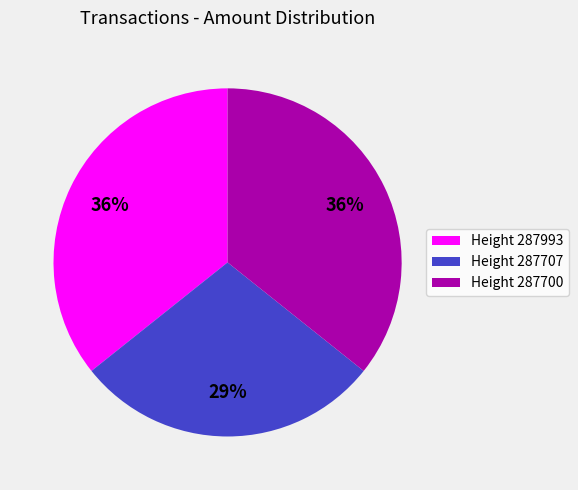

Which category has the smallest portion of the pie?

Height 287707